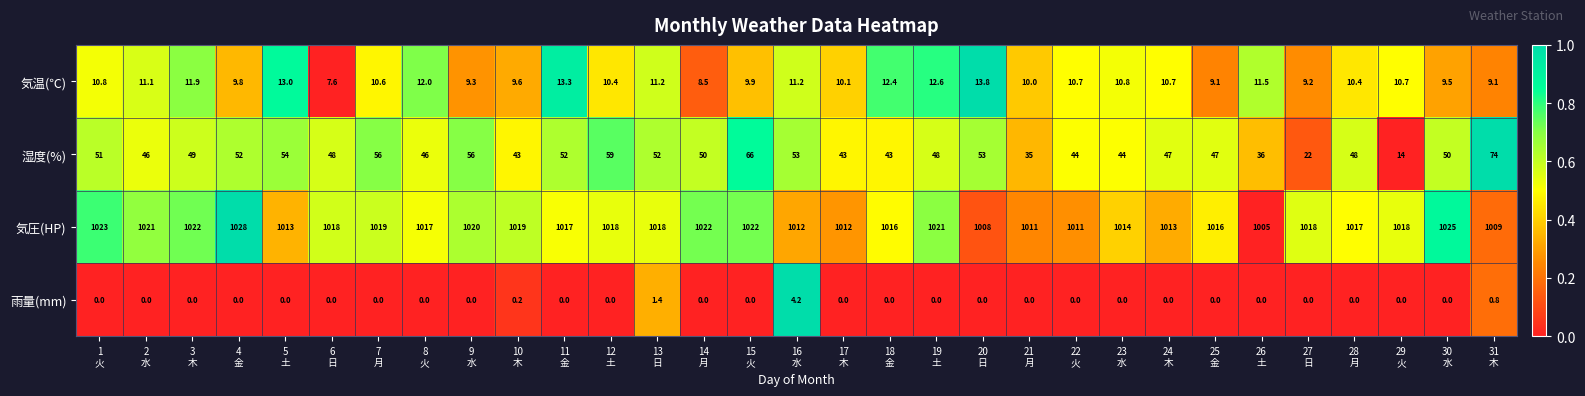

What is the greatest value displayed?

1028.0